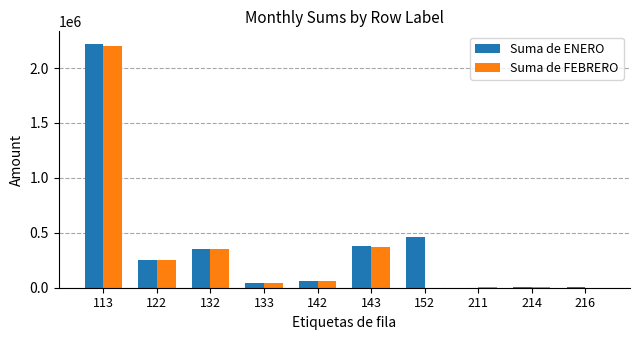

Where does the Suma de ENERO series first go above 255829?

113